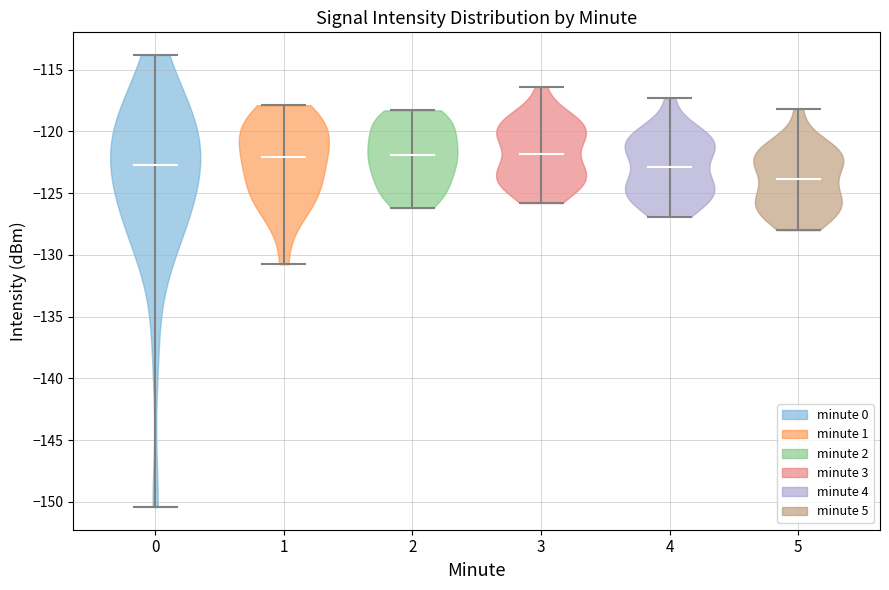

Reading left to right, read every violin against the y-axis: where its median line is, and the lowest and highest points it reaches. The values are not printed on the chart, so give them approximately, as read against the axis.

0: median line -122.5, lowest point -150.5, highest point -114.0
1: median line -122.0, lowest point -131.0, highest point -118.0
2: median line -122.0, lowest point -126.0, highest point -118.5
3: median line -122.0, lowest point -126.0, highest point -116.5
4: median line -123.0, lowest point -127.0, highest point -117.5
5: median line -124.0, lowest point -128.0, highest point -118.0